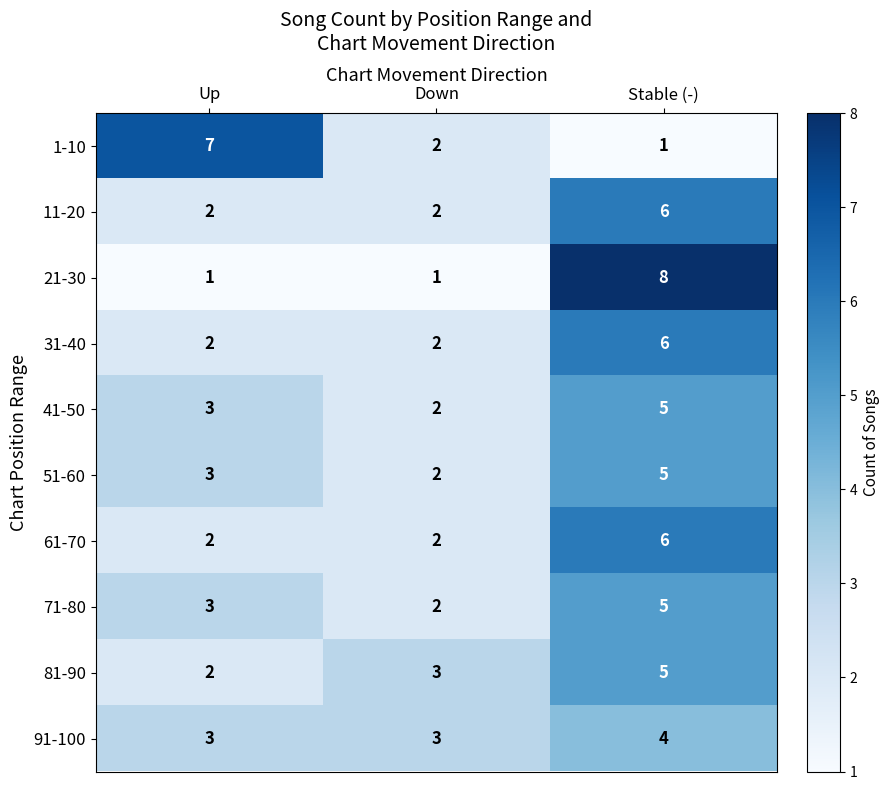

What is the sum of the 1-10 values at Down and Up?

9